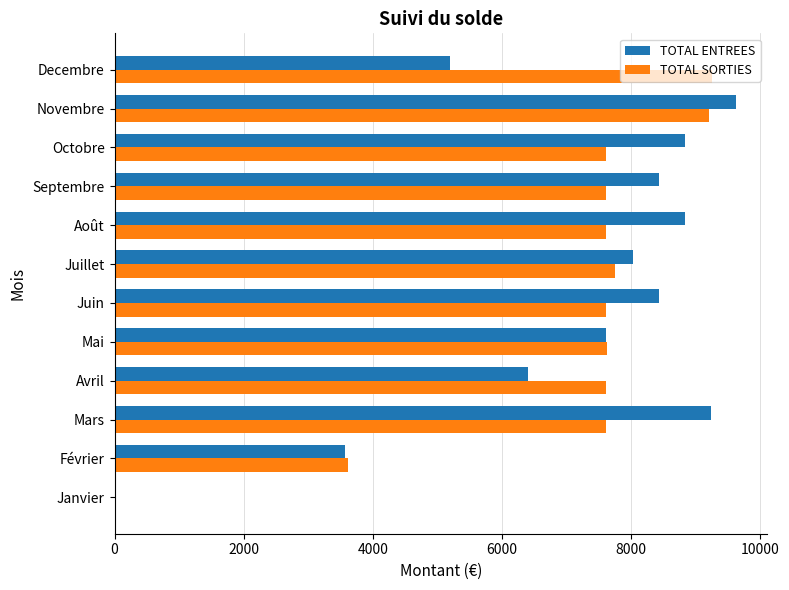

What value does the TOTAL SORTIES series have at Septembre?

7610.8